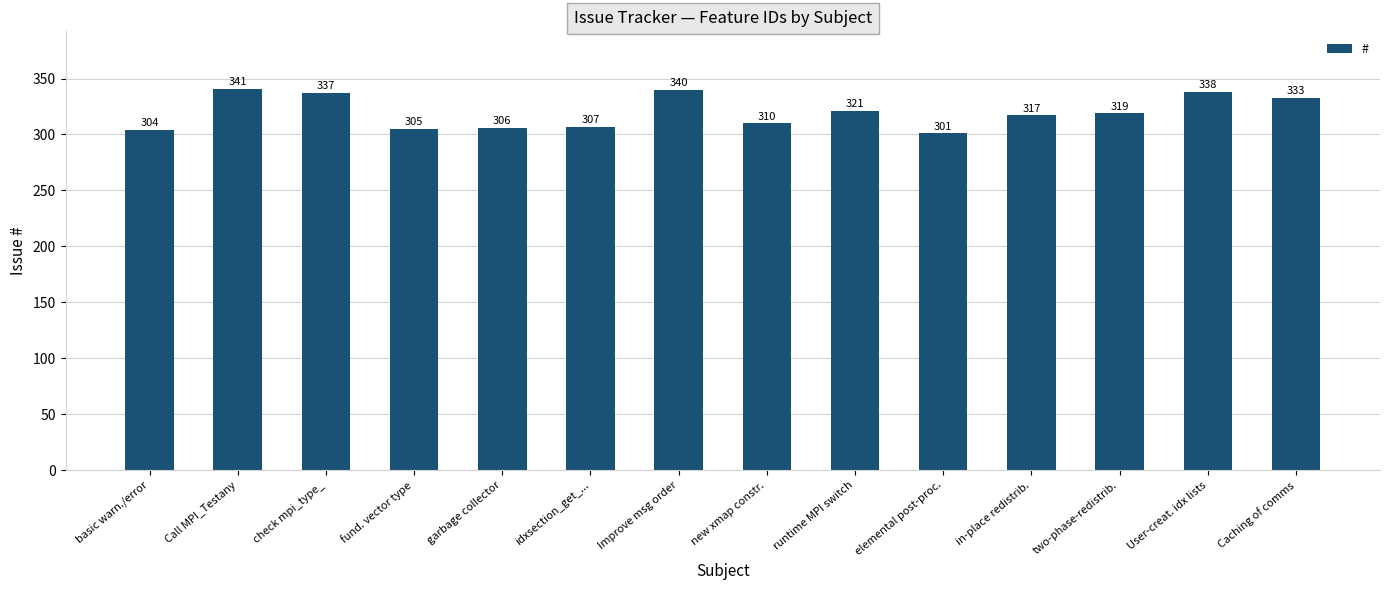

What is the sum of all values?

4479